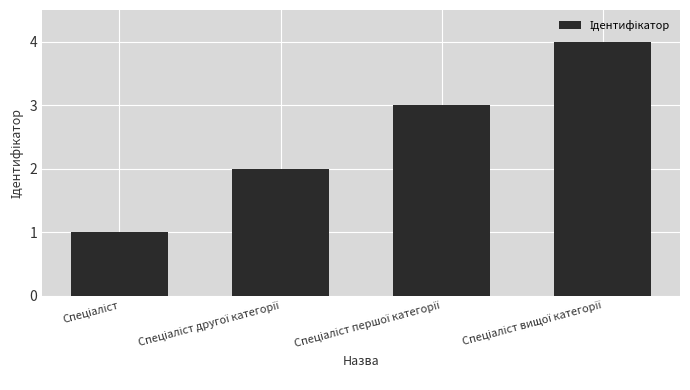

What is the greatest value displayed?

4